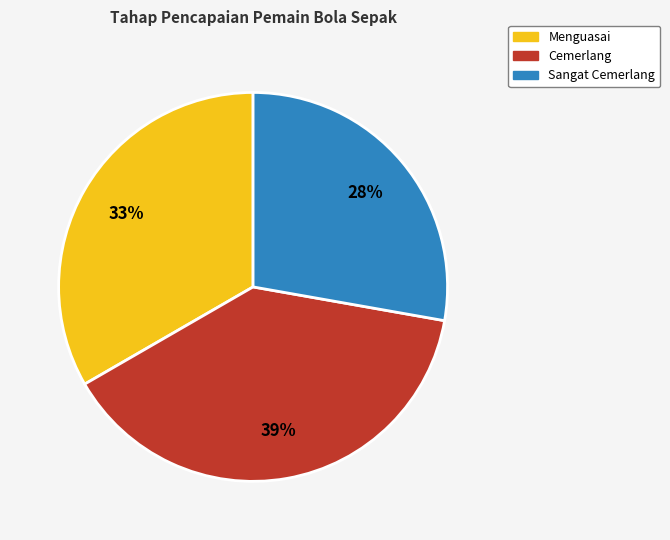

How many slices are in this pie chart?

3